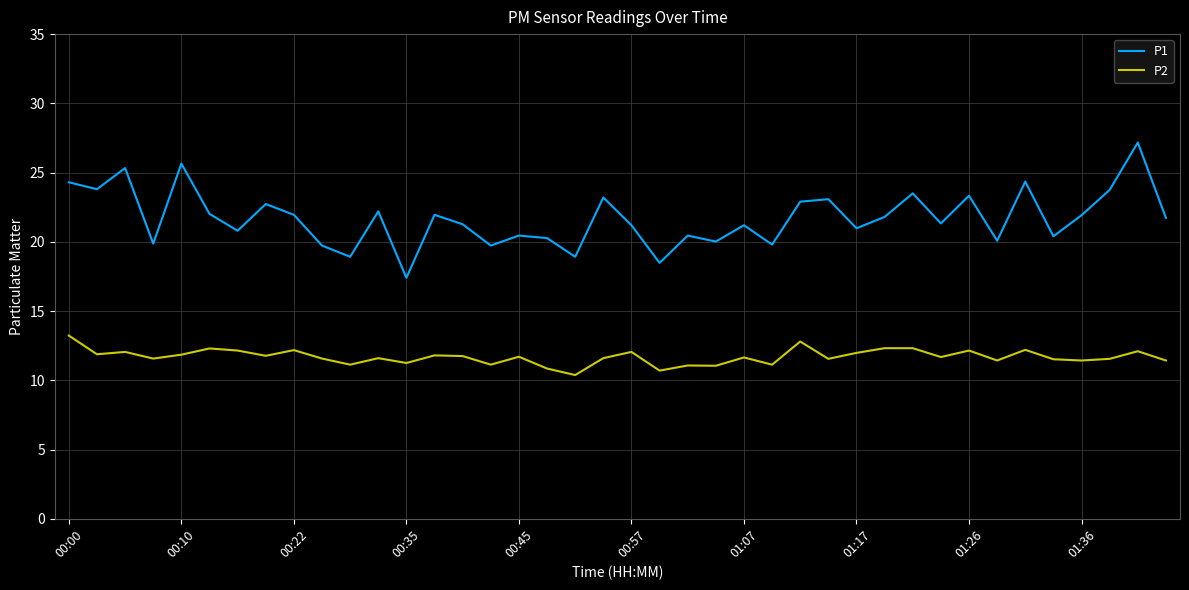

List the series in order of their overall mean, highest first.

P1, P2